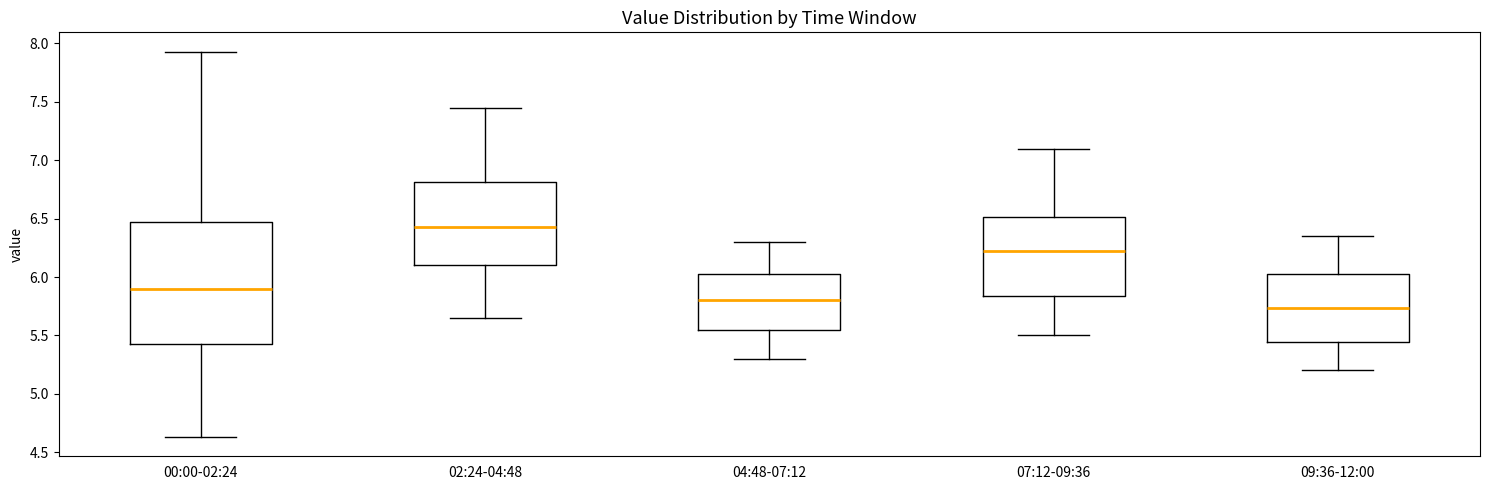

Reading left to right, read every box against the y-axis: the position of its median line, the range the box covers, and the ends of its whiskers. The values are not printed on the chart, so give them approximately, as read against the axis.

00:00-02:24: median 5.90, box 5.40 to 6.45, whiskers 4.65 to 7.95
02:24-04:48: median 6.45, box 6.10 to 6.80, whiskers 5.65 to 7.45
04:48-07:12: median 5.80, box 5.55 to 6.05, whiskers 5.30 to 6.30
07:12-09:36: median 6.25, box 5.85 to 6.50, whiskers 5.50 to 7.10
09:36-12:00: median 5.75, box 5.45 to 6.05, whiskers 5.20 to 6.35